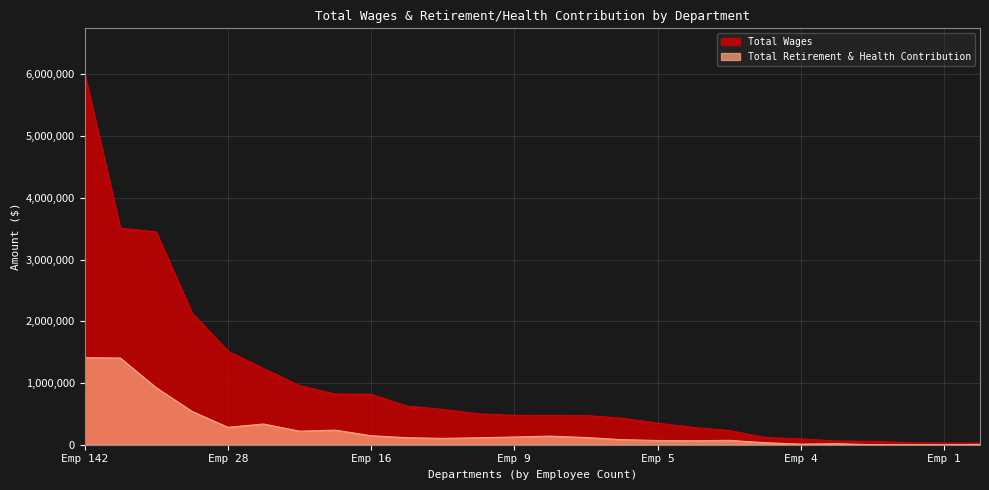

What is the sum of all Total Wages values?

25290307.2